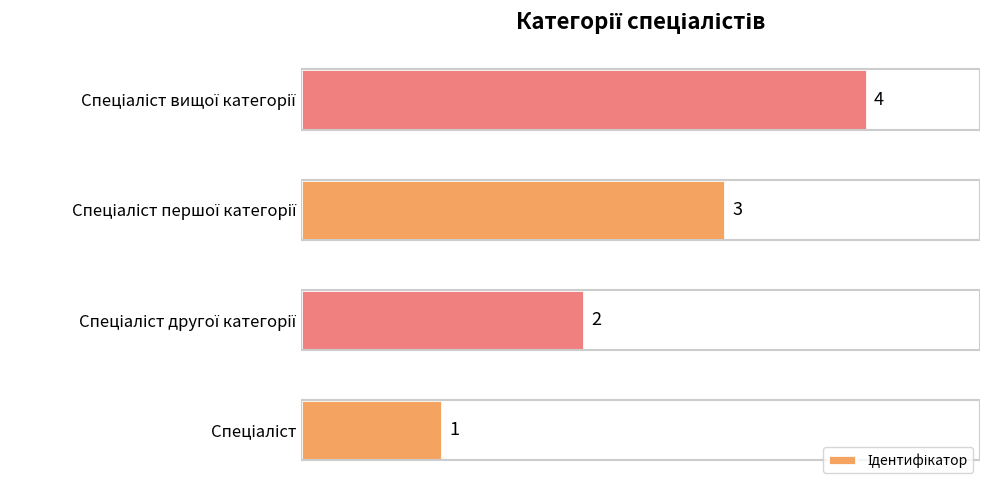

What is the greatest value displayed?

4